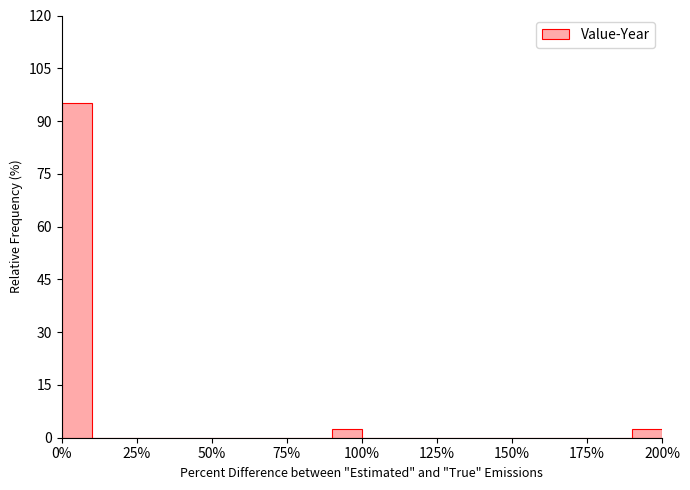

Around what value on the x-axis is the tallest bar? Give the approximate position of its centre, as read against the axis.

5